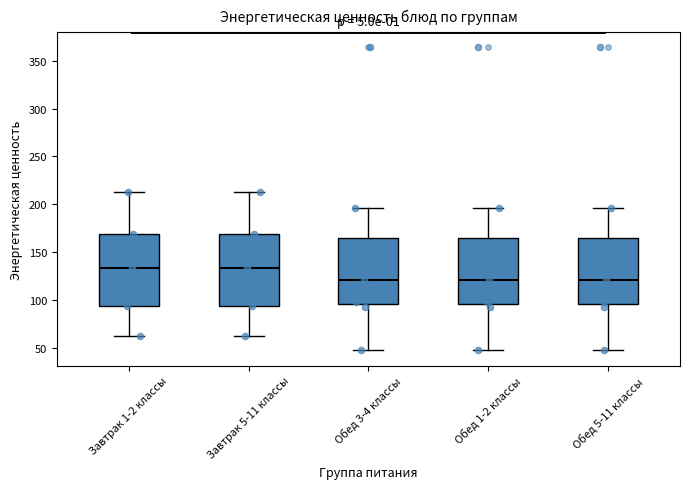

Reading left to right, transcribe this box plot: for each box, give where its median line is, the range the box spans, and where its two whiskers end, as read against the y-axis. The values are not printed on the chart, so give them approximately, as read against the axis.

Завтрак 1-2 классы: median 135, box 95 to 170, whiskers 60 to 215
Завтрак 5-11 классы: median 135, box 95 to 170, whiskers 60 to 215
Обед 3-4 классы: median 120, box 95 to 165, whiskers 45 to 195
Обед 1-2 классы: median 120, box 95 to 165, whiskers 45 to 195
Обед 5-11 классы: median 120, box 95 to 165, whiskers 45 to 195